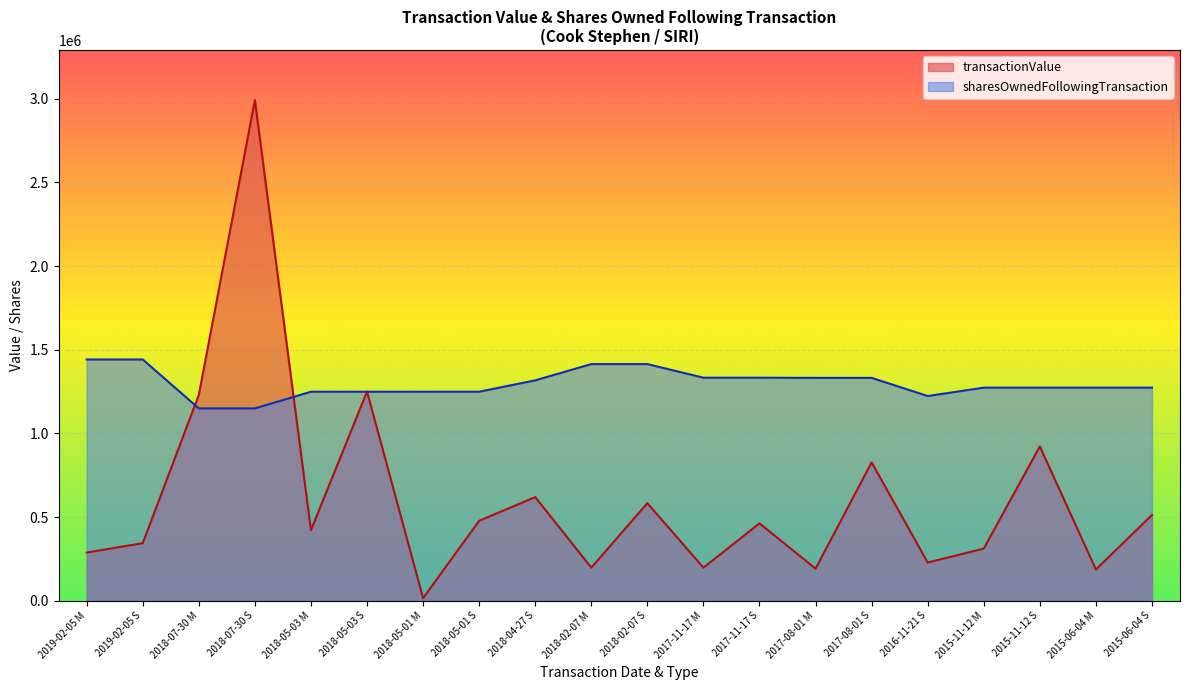

What are all the series names shown in the legend?

transactionValue, sharesOwnedFollowingTransaction